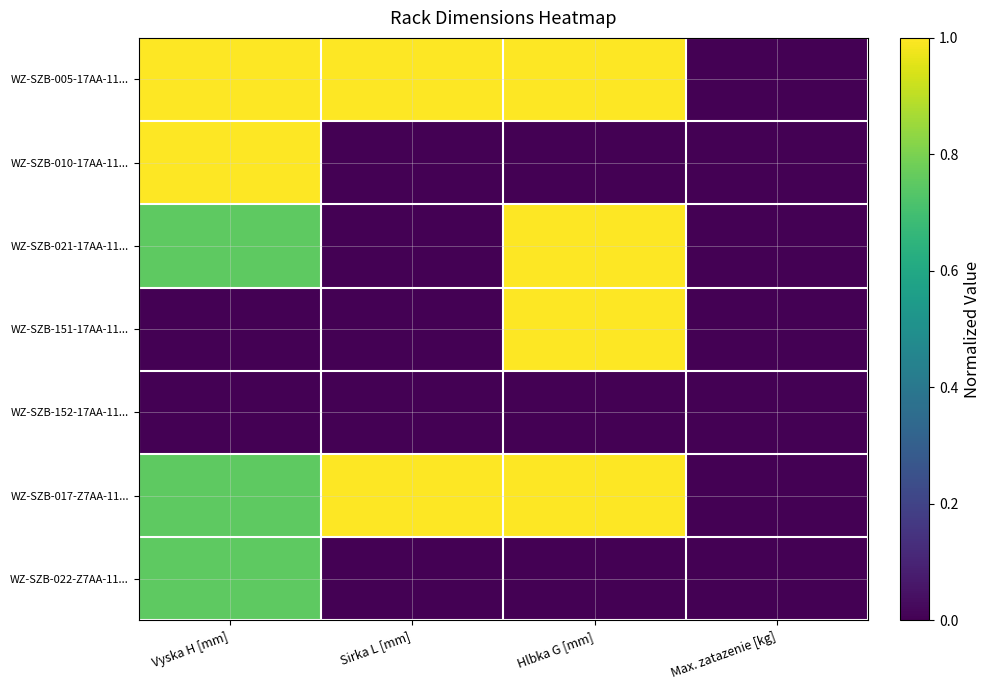

Reading left to right, transcribe all the data shown in this chart.

WZ-SZB-005-17AA-11...: Vyska H [mm]=1.0	Sirka L [mm]=1.0	Hlbka G [mm]=1.0	Max. zatazenie [kg]=0.0
WZ-SZB-010-17AA-11...: Vyska H [mm]=1.0	Sirka L [mm]=0.0	Hlbka G [mm]=0.0	Max. zatazenie [kg]=0.0
WZ-SZB-021-17AA-11...: Vyska H [mm]=0.8	Sirka L [mm]=0.0	Hlbka G [mm]=1.0	Max. zatazenie [kg]=0.0
WZ-SZB-151-17AA-11...: Vyska H [mm]=0.0	Sirka L [mm]=0.0	Hlbka G [mm]=1.0	Max. zatazenie [kg]=0.0
WZ-SZB-152-17AA-11...: Vyska H [mm]=0.0	Sirka L [mm]=0.0	Hlbka G [mm]=0.0	Max. zatazenie [kg]=0.0
WZ-SZB-017-Z7AA-11...: Vyska H [mm]=0.8	Sirka L [mm]=1.0	Hlbka G [mm]=1.0	Max. zatazenie [kg]=0.0
WZ-SZB-022-Z7AA-11...: Vyska H [mm]=0.8	Sirka L [mm]=0.0	Hlbka G [mm]=0.0	Max. zatazenie [kg]=0.0